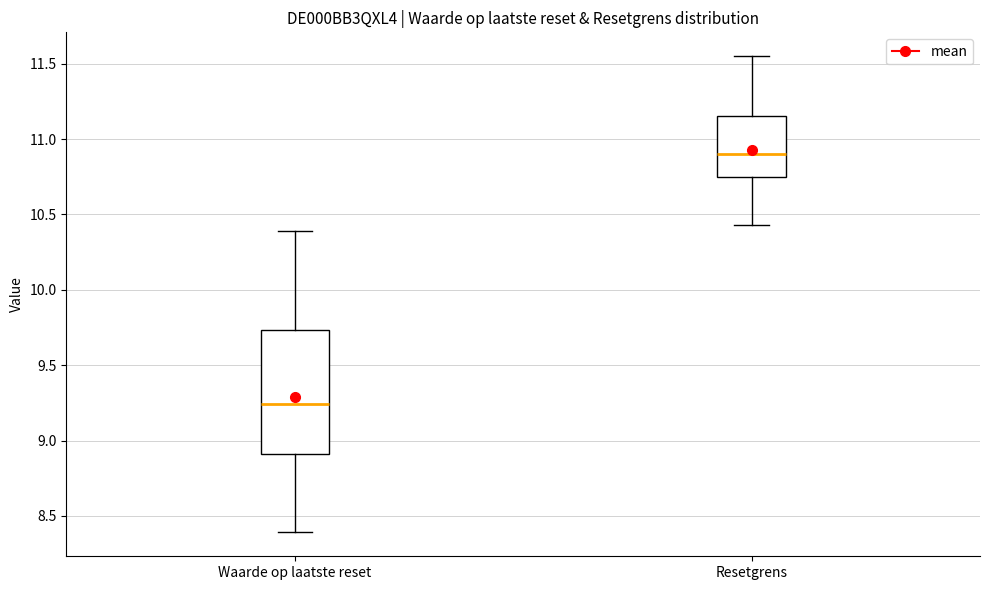

Where does the upper whisker of the box for Waarde op laatste reset end on the y-axis? The values are not printed on the chart, so give them approximately, as read against the axis.

10.40